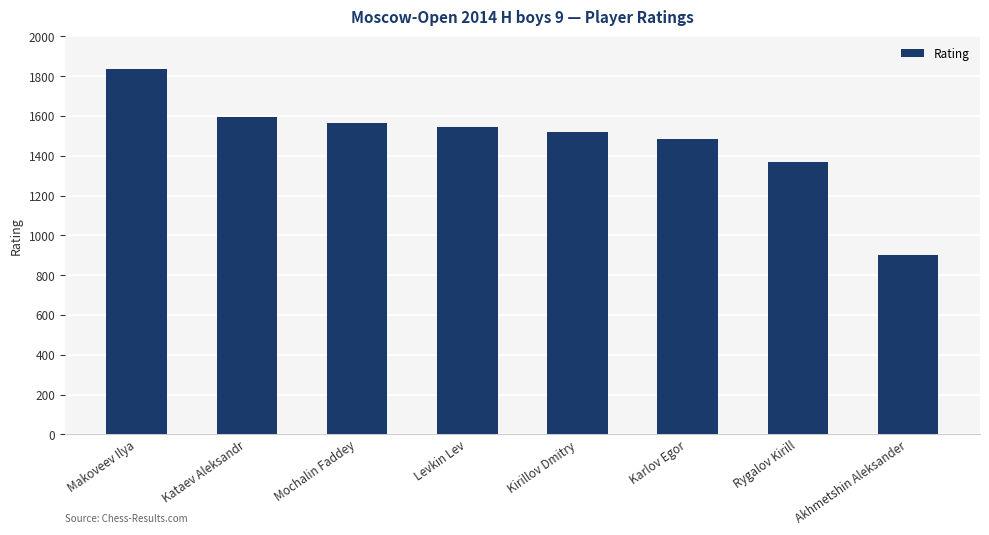

Reading left to right, list all the values displayed in this chart.

1836	1597	1565	1543	1522	1485	1367	900